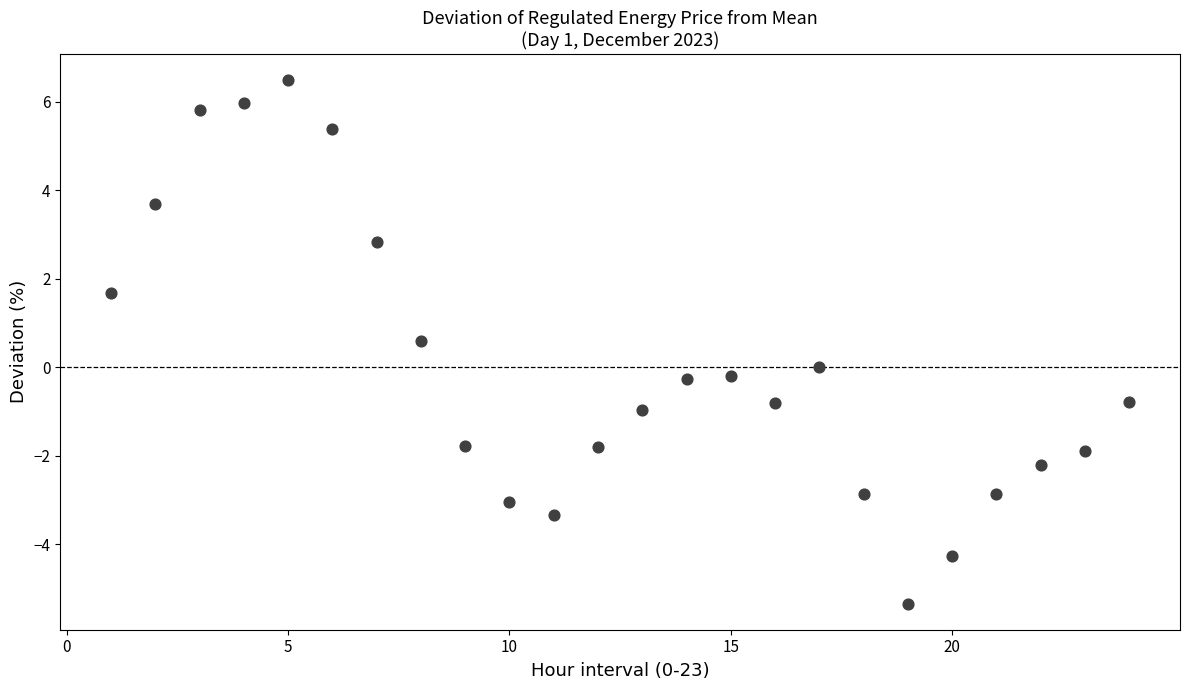

What is the range of X values (max minus min)?

23.0